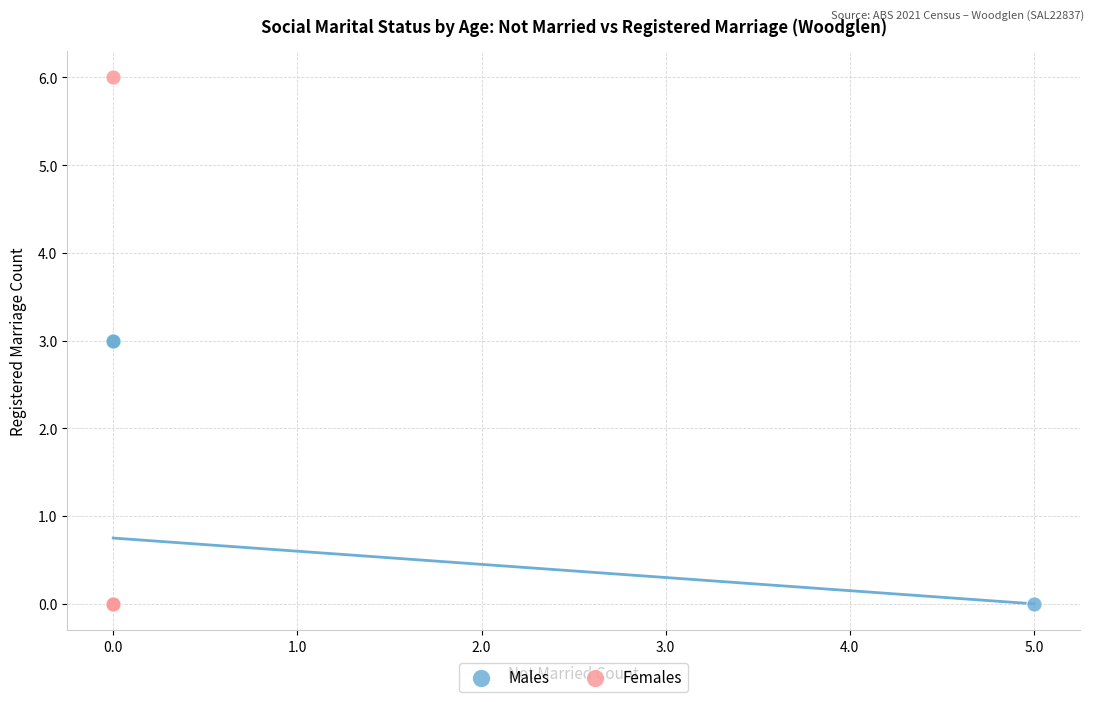

Which series has the widest spread of Y values?

Females